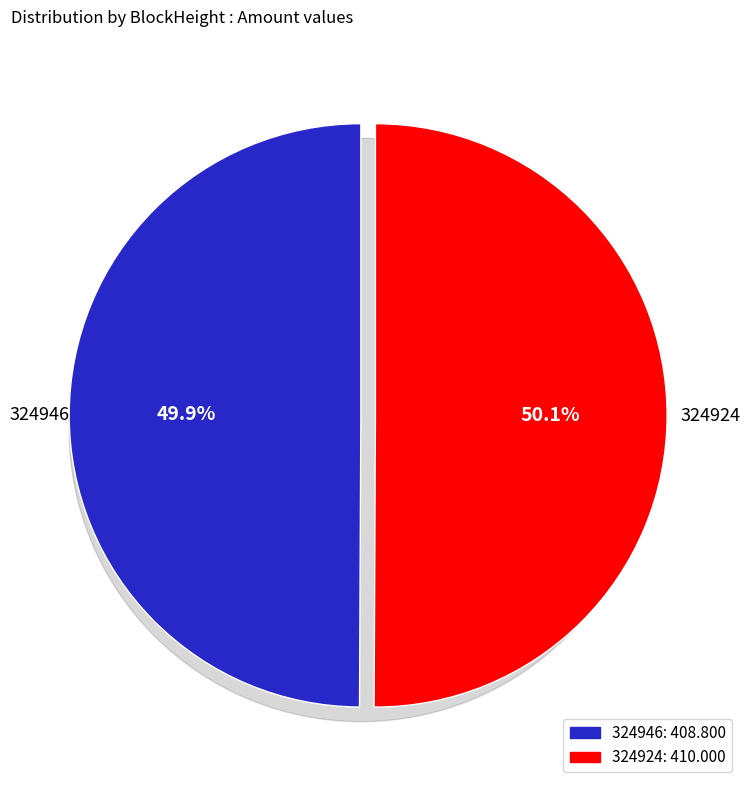

What is the total percentage of 324924 and 324946?

100.0%